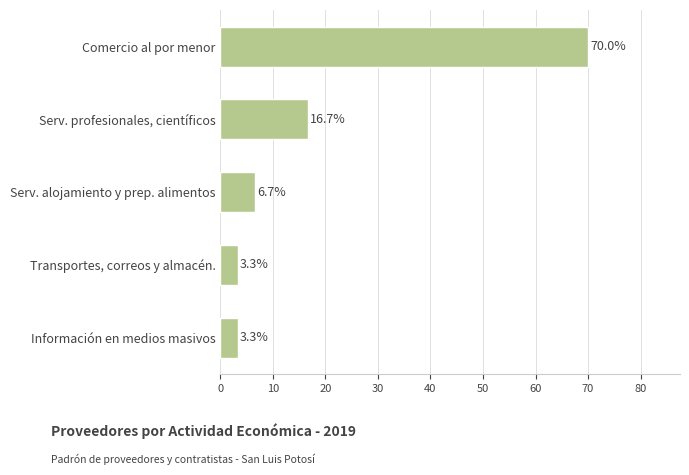

The value at Serv. profesionales, científicos is 16.7. True or false?

True